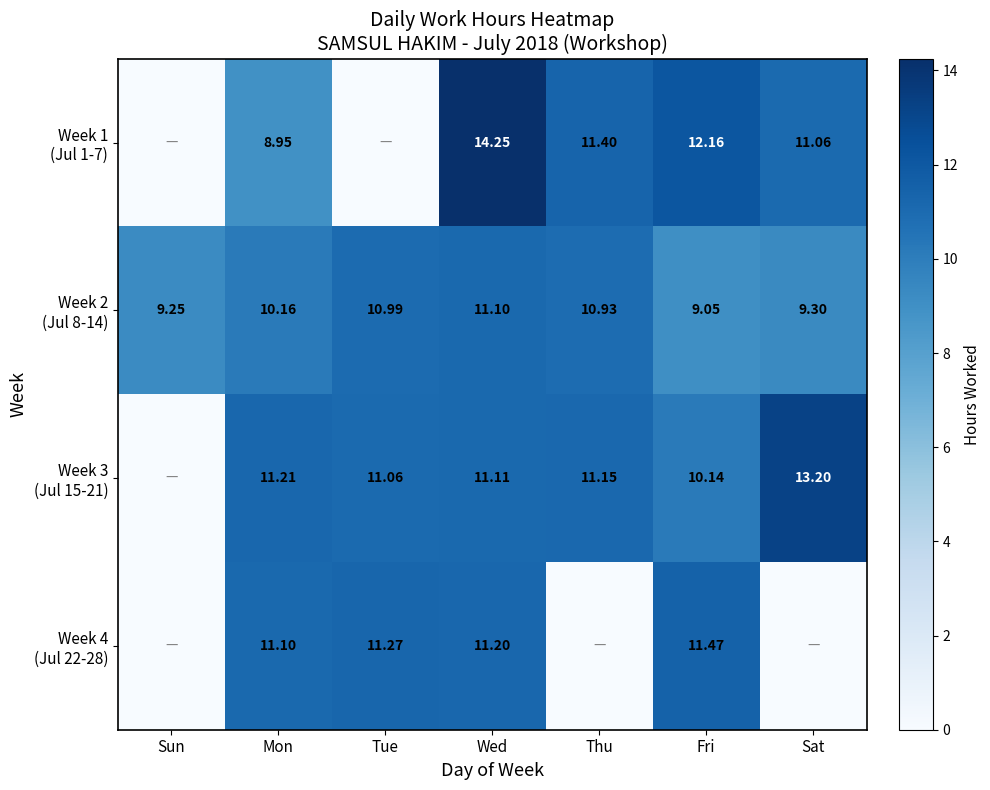

At which category does the chart reach its peak across all series?

Wed